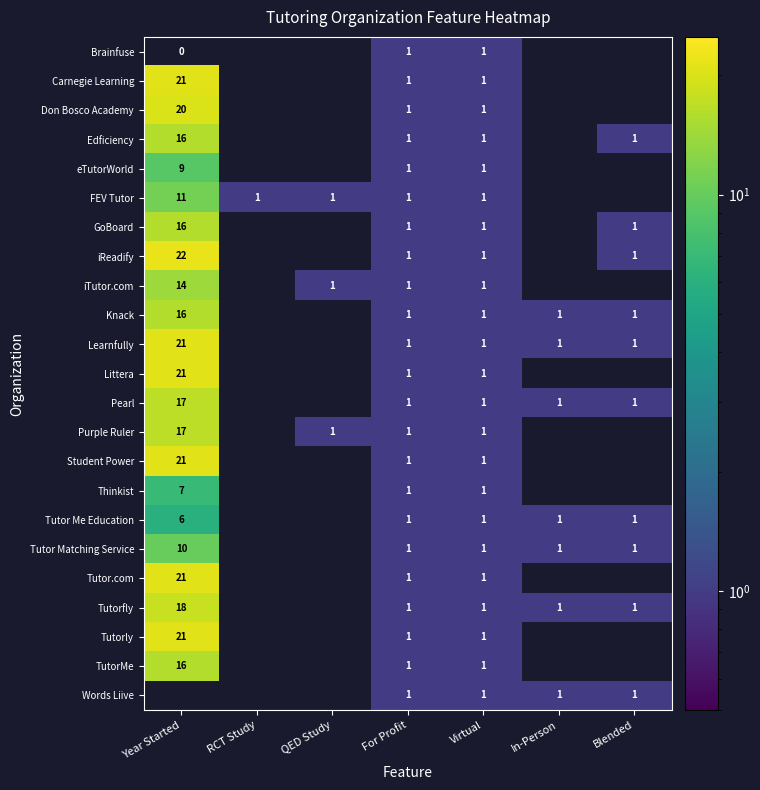

At which category is the sum across all series the highest?

For Profit